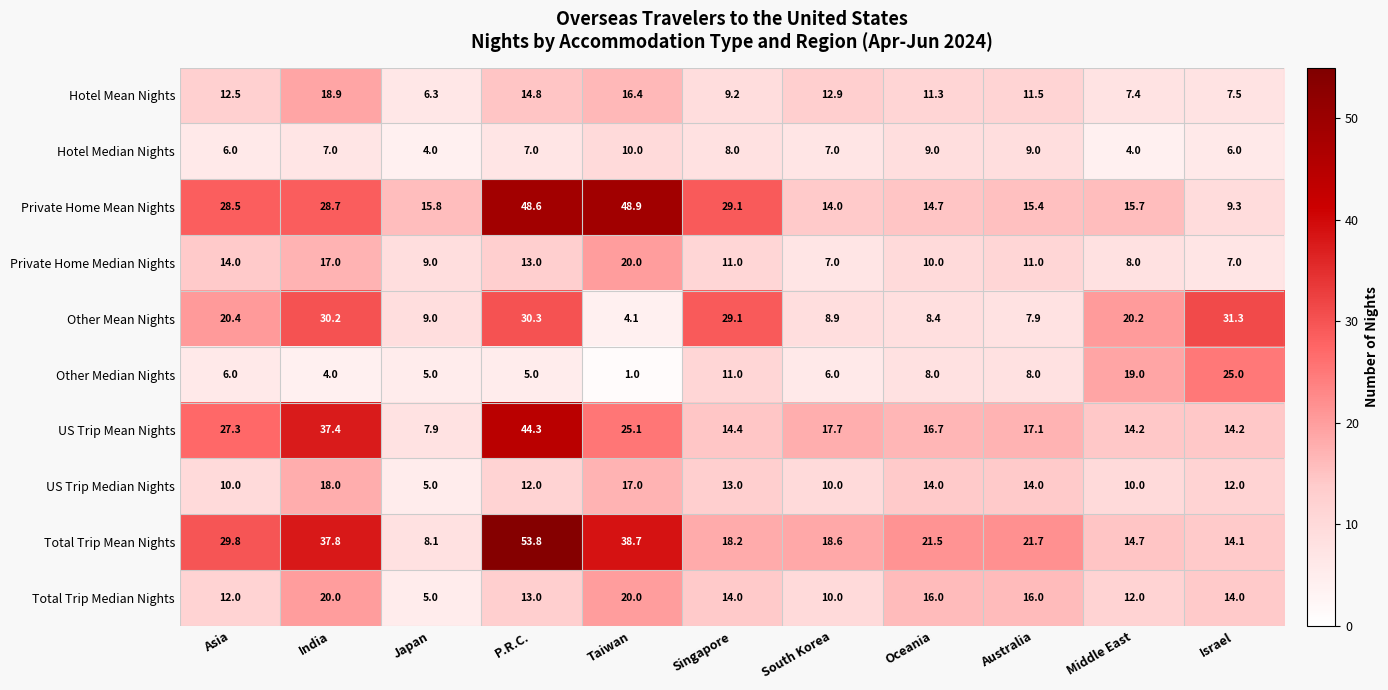

What is the smallest value displayed?

1.0